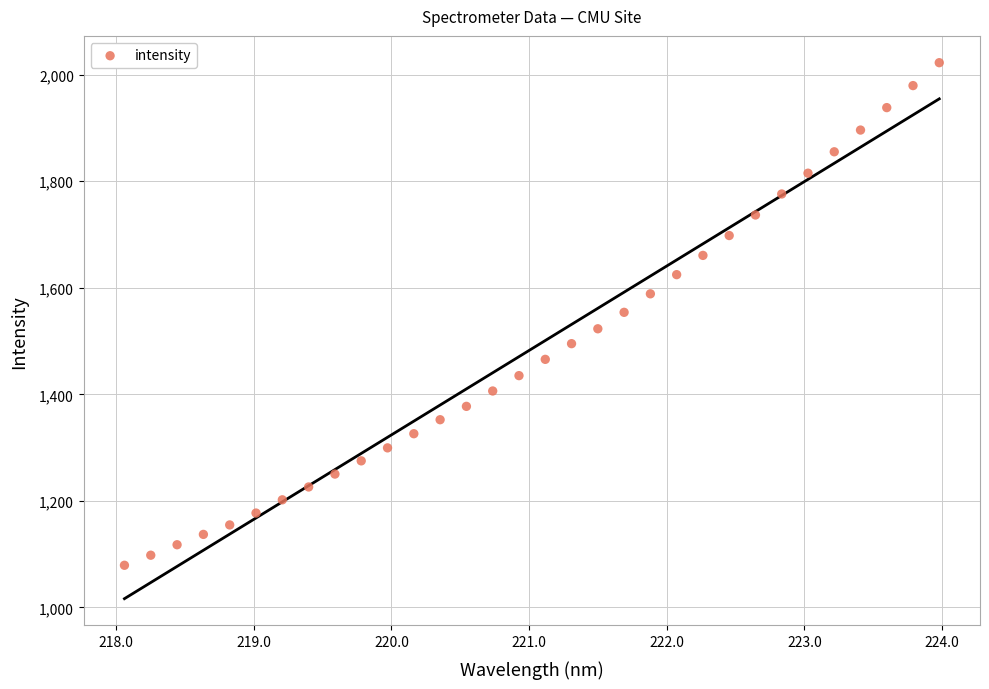

What is the range of X values (max minus min)?

5.9